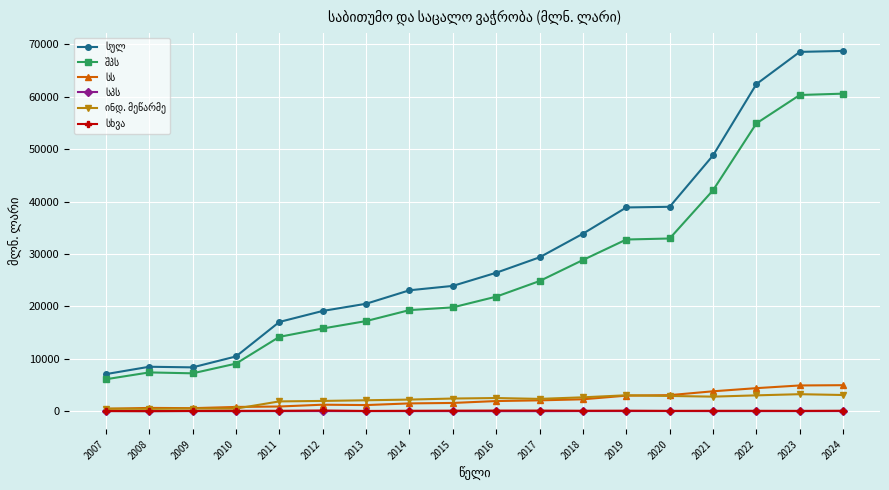

At how many categories does at least one series exceed 50803?

3